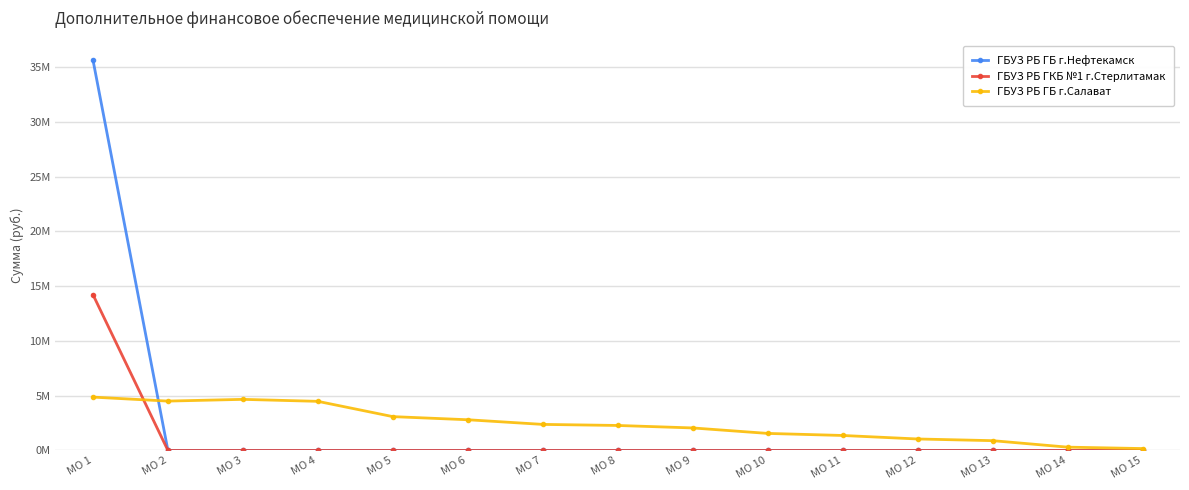

Is this an area chart (filled region under the line)?

No